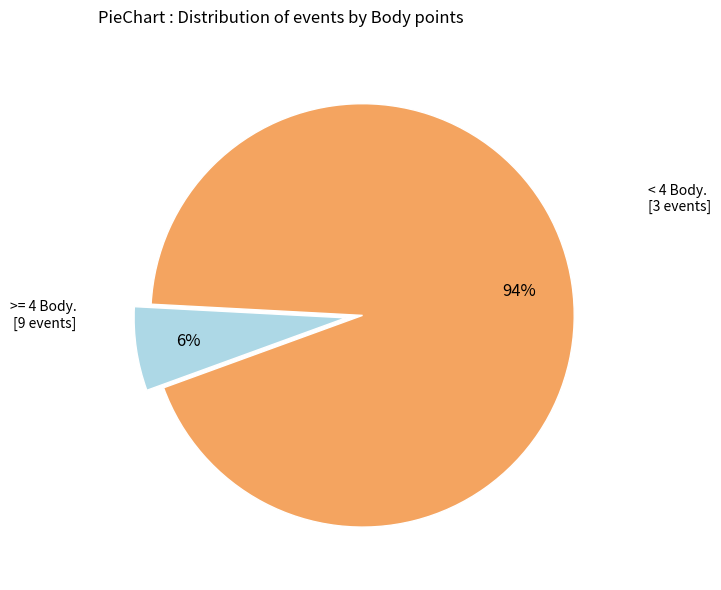

Does any single category account for the majority?

Yes